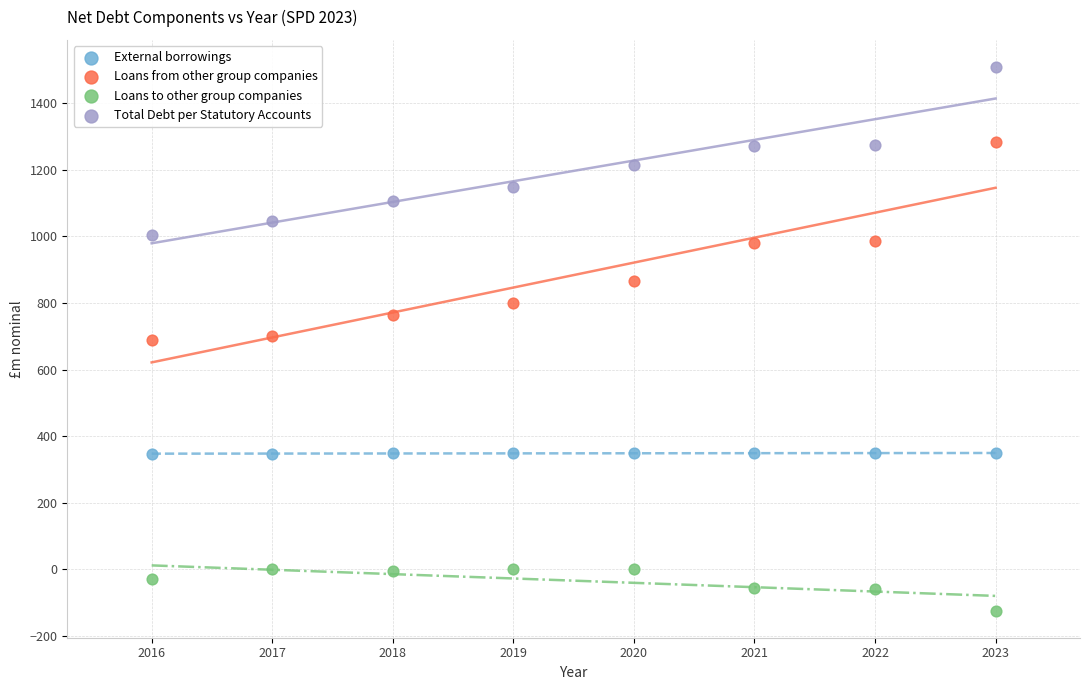

Which series has the largest Y range (max minus min)?

Loans from other group companies